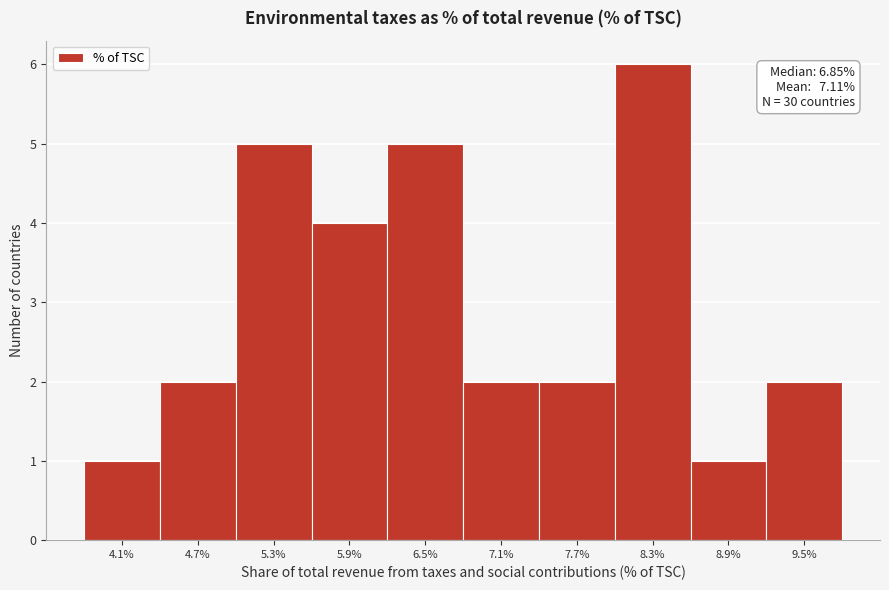

Reading left to right, extract all data points from this chart.

4.1%=1	4.7%=2	5.3%=5	5.9%=4	6.5%=5	7.1%=2	7.7%=2	8.3%=6	8.9%=1	9.5%=2